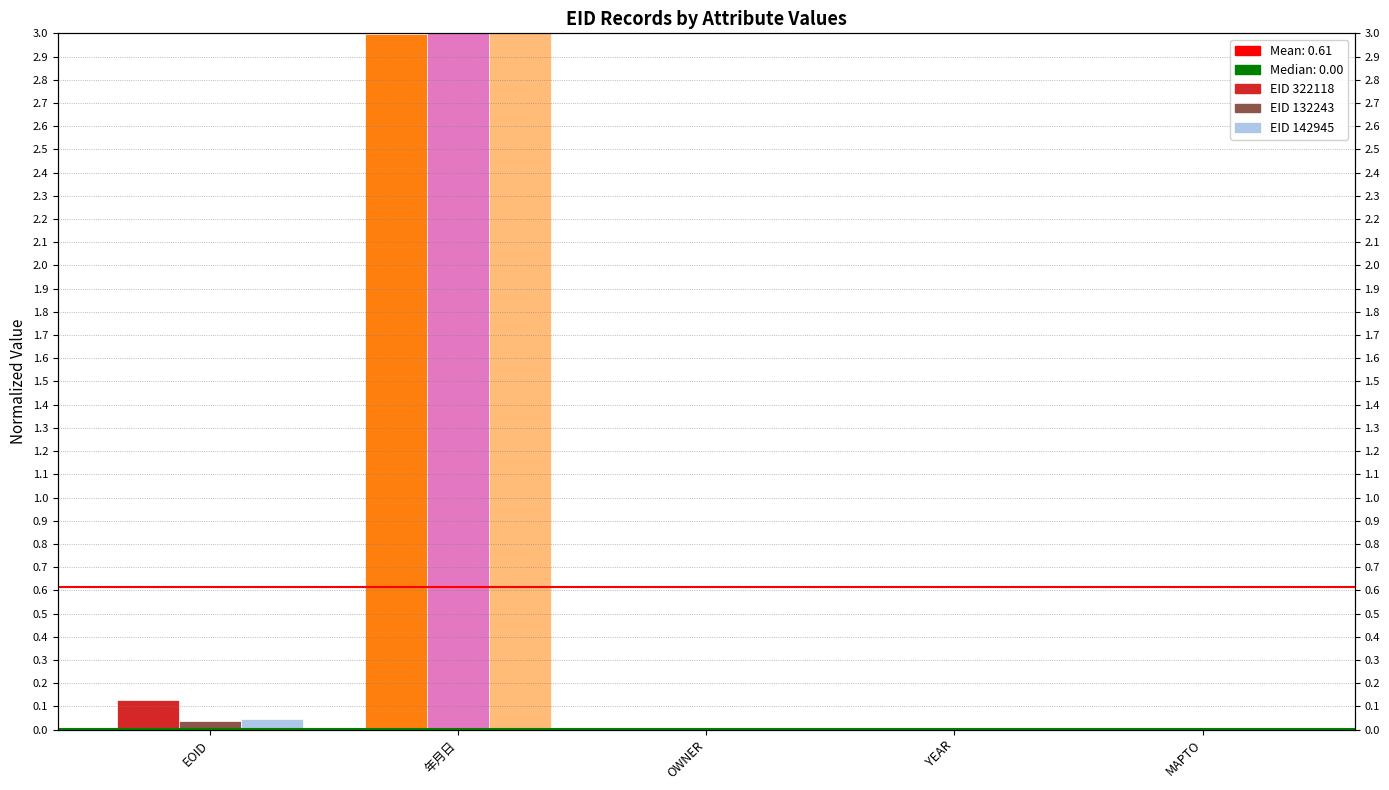

How many categories are shown in the chart?

5